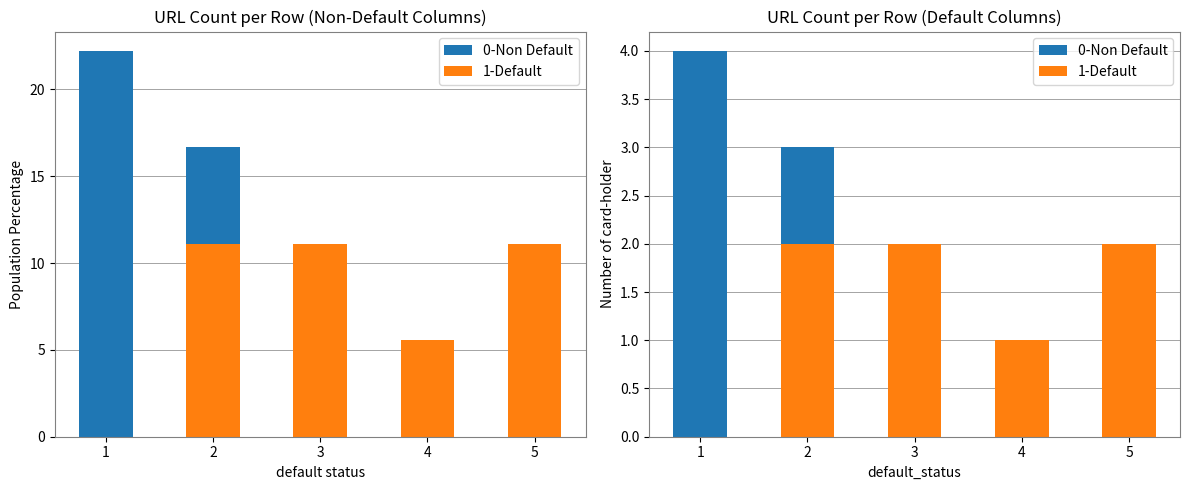

Count the number of categories in the chart.

5